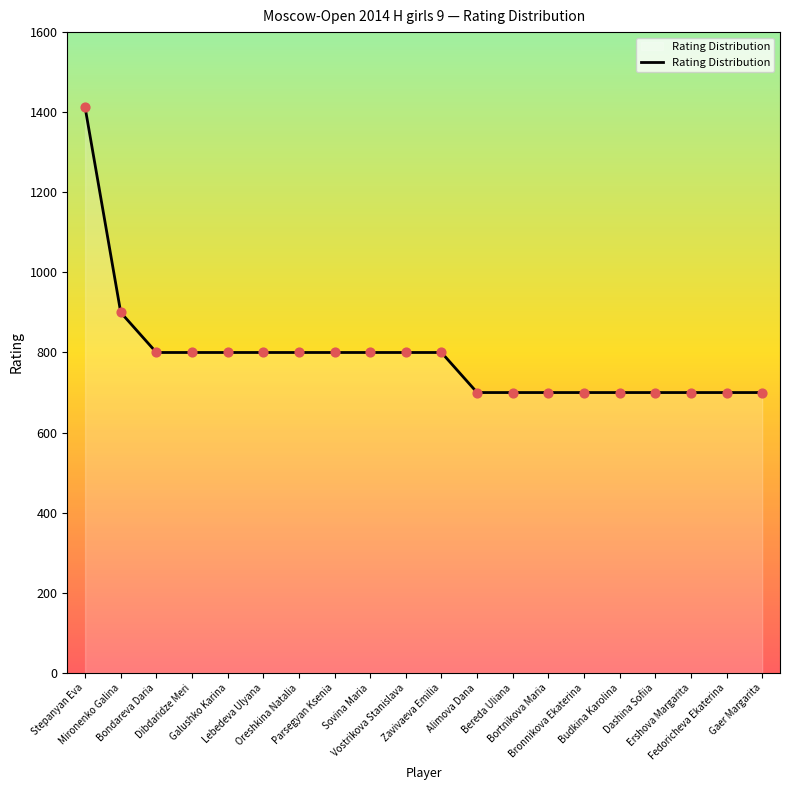

Approximately how many times larger is the value at Gaer Margarita compared to Fedoricheva Ekaterina?

1.0